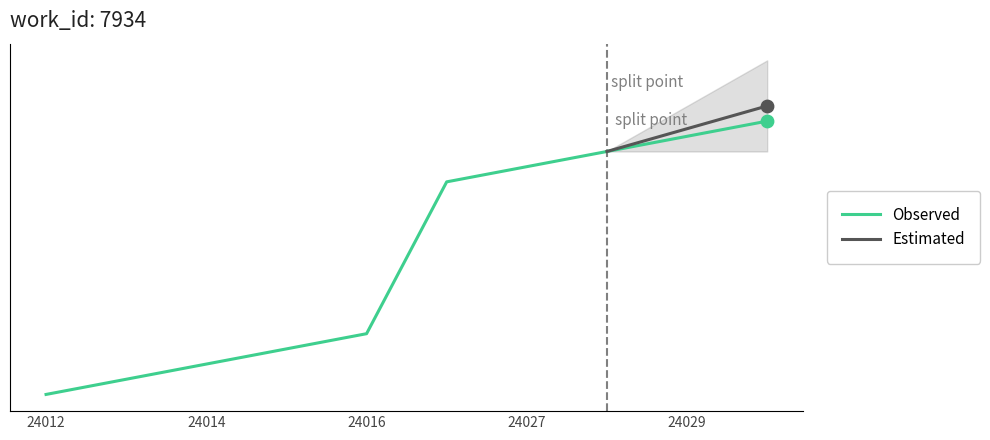

Which has a higher value, 24016 or 24028?

24028